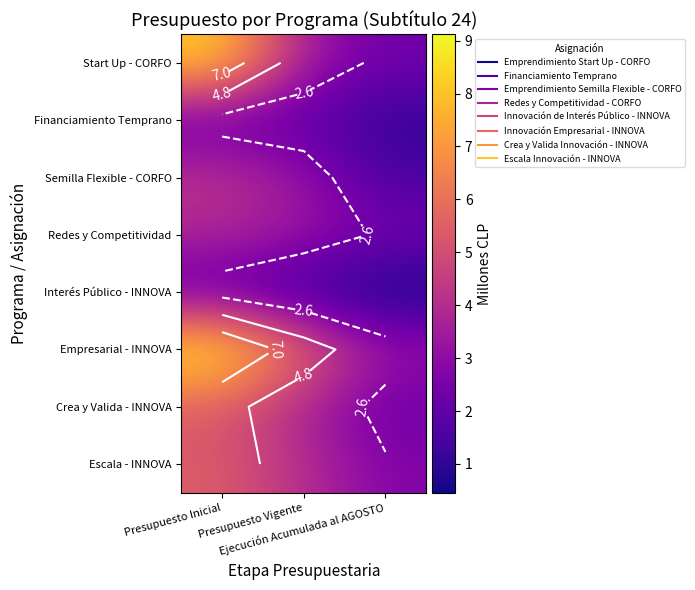

Which category has the highest value in the Empresarial - INNOVA series?

Presupuesto Inicial